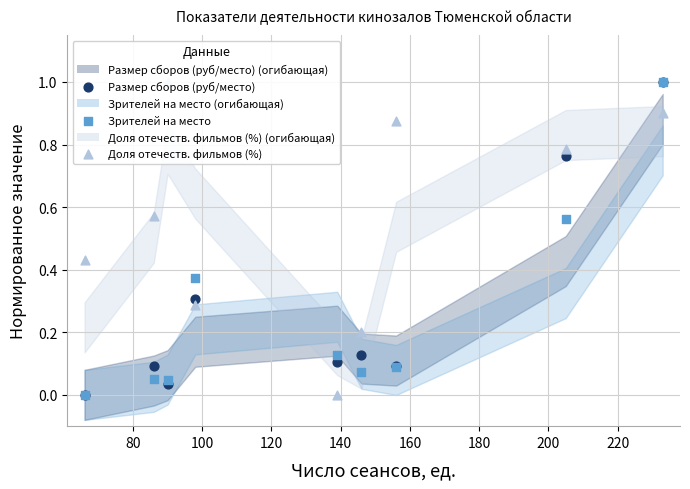

Which series reaches the minimum Y coordinate?

Размер сборов (руб/место)